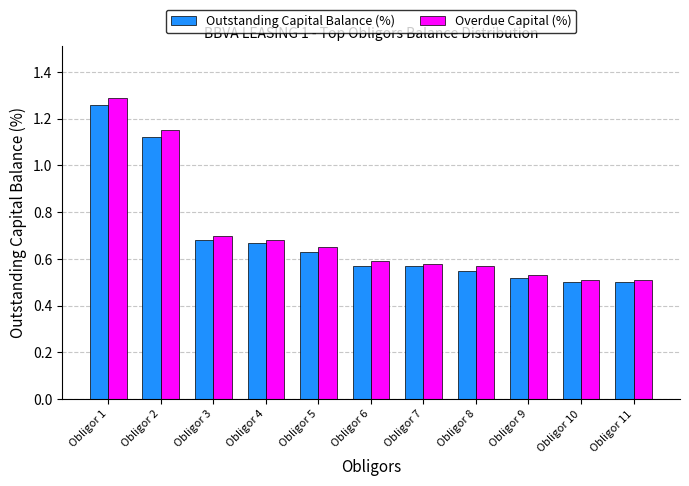

Which series changed the most between Obligor 2 and Obligor 10?

Overdue Capital (%)